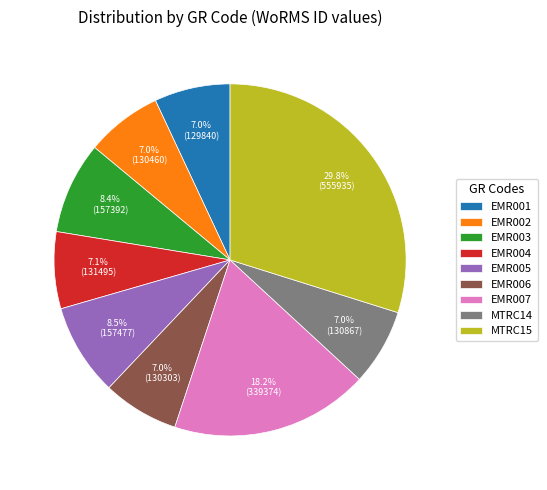

Which category has the biggest portion of the pie?

MTRC15